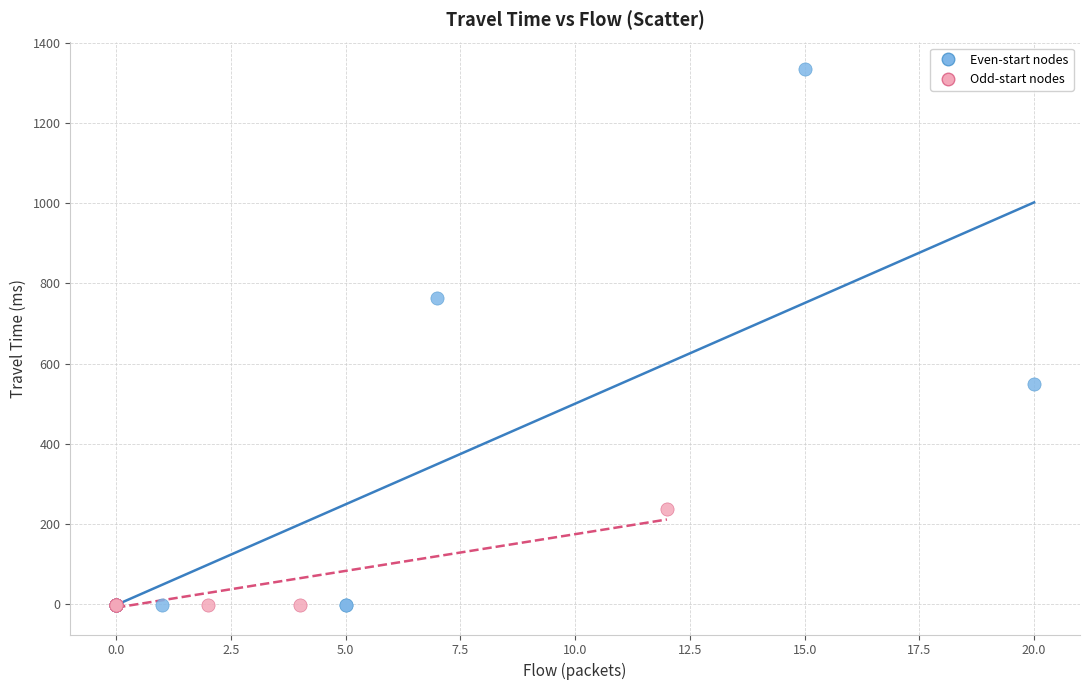

Which series has the largest Y range (max minus min)?

Even-start nodes